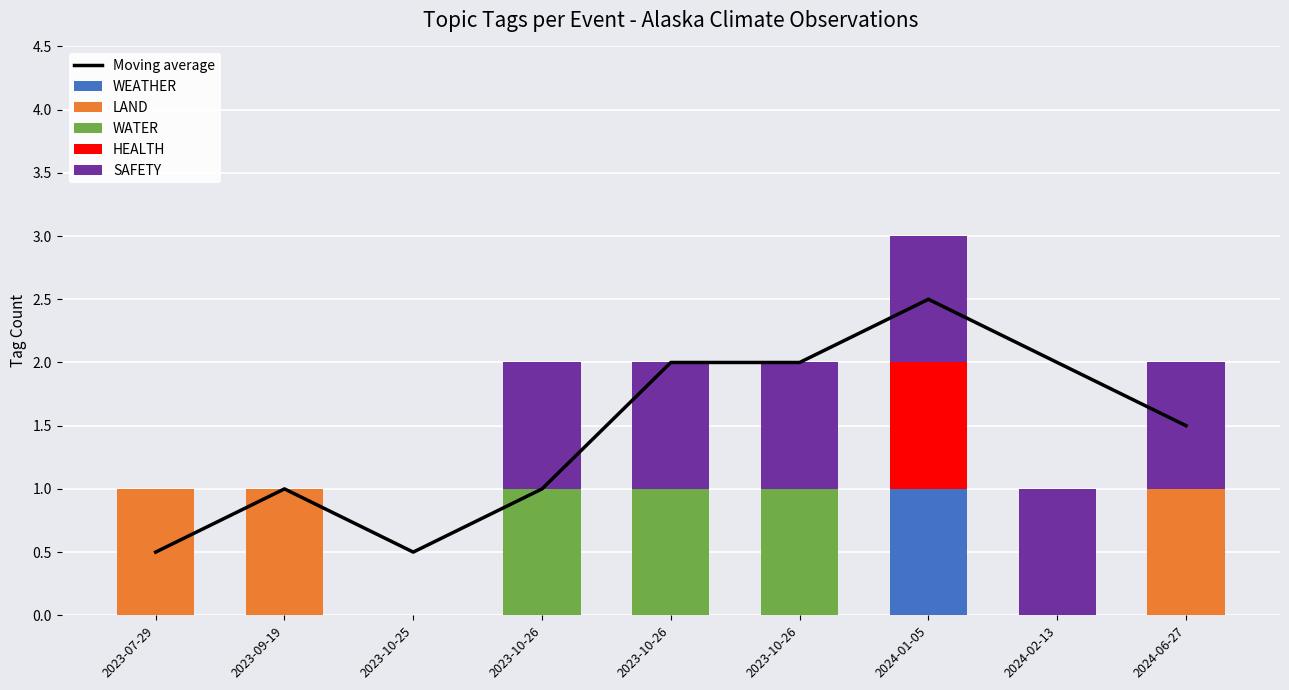

The value of WEATHER at 2023-10-25 is 0.0. True or false?

True